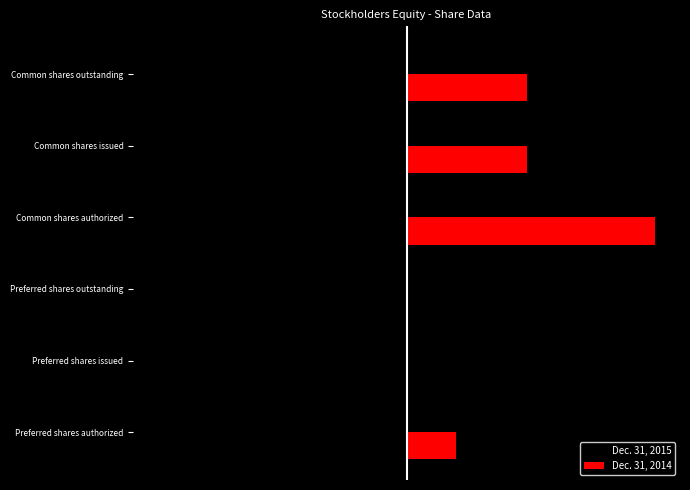

What is the sum of all Dec. 31, 2015 values?

-106422298